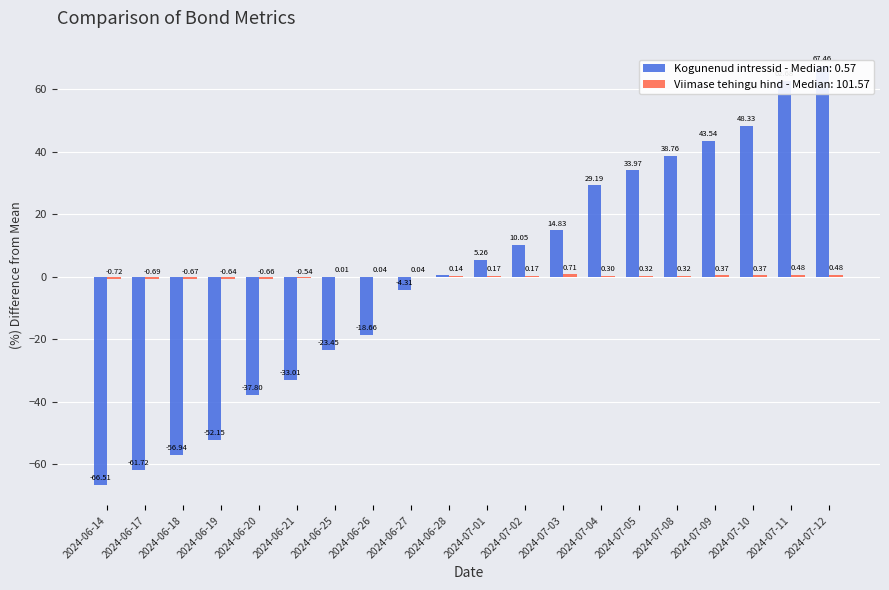

Rank the series at 2024-07-05 from highest to lowest value.

Kogunenud intressid, Viimase tehingu hind